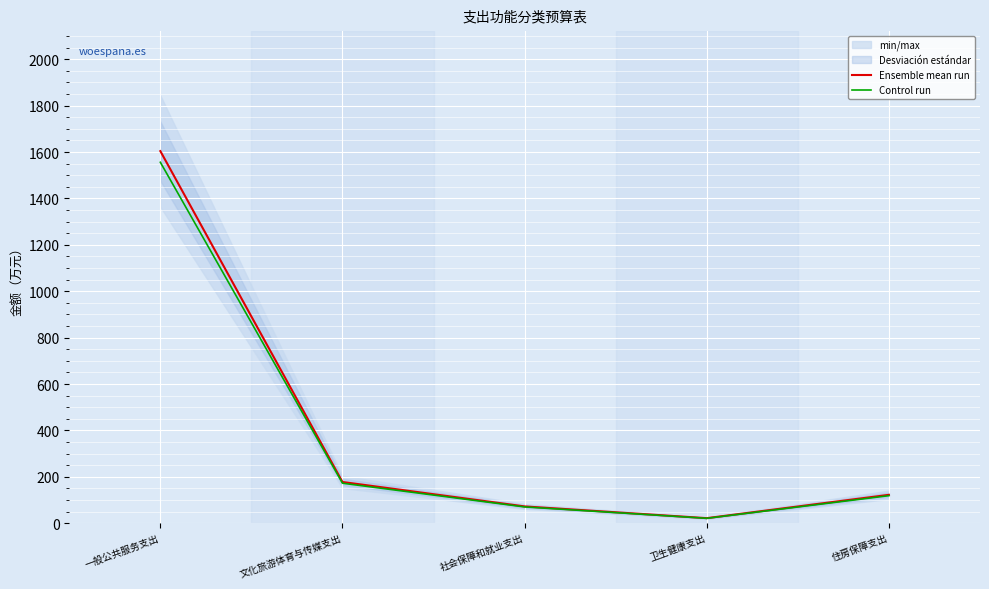

Reading right to left, list all the values displayed in this chart.

Ensemble mean run: 122.3	21.8	72.3	177.7	1604.1
Control run: 118.7	21.1	70.2	172.4	1556.0